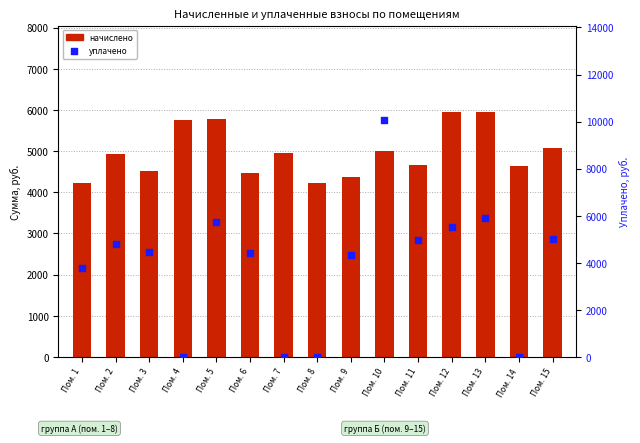

What are all the series names shown in the legend?

начислено, уплачено